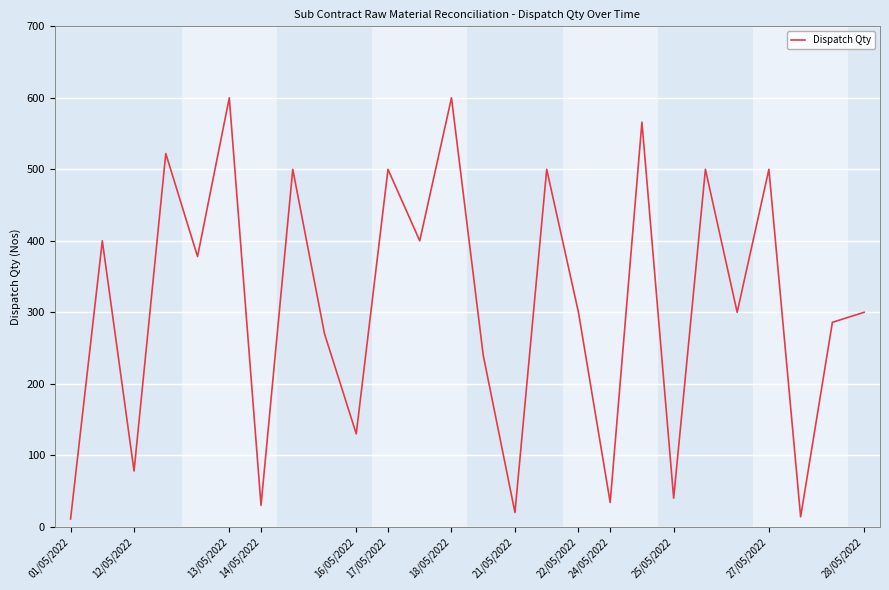

What is the difference between the maximum and minimum values?

589